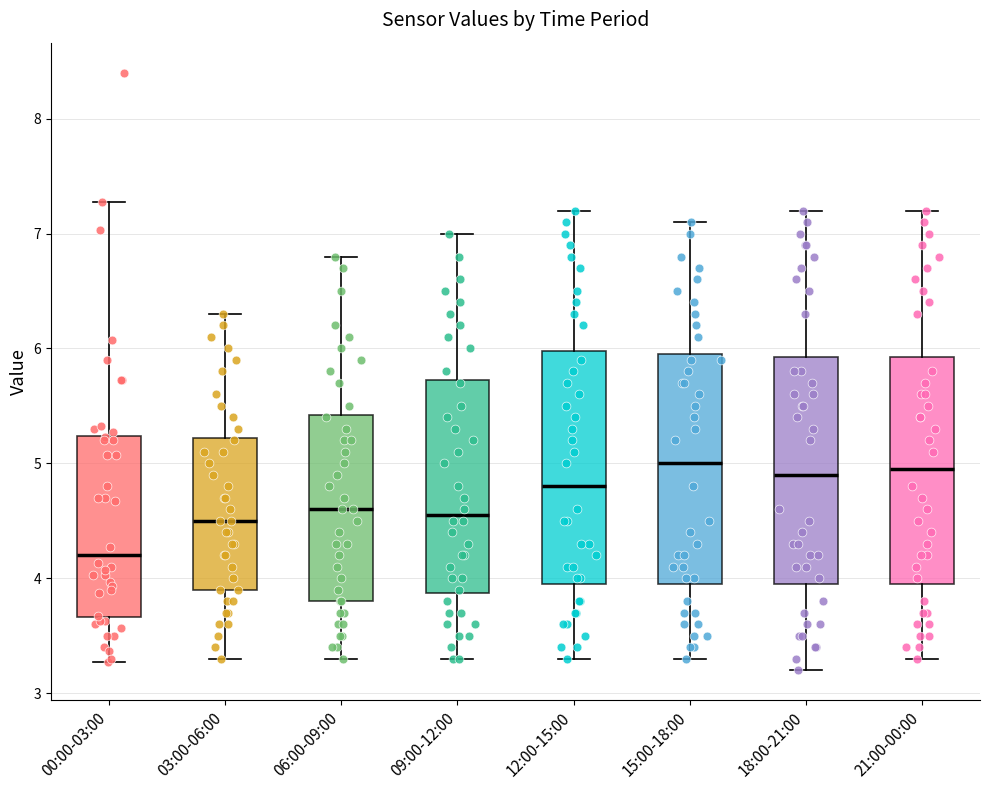

Reading left to right, transcribe this box plot: for each box, give where its median line is, the range the box spans, and where its two whiskers end, as read against the y-axis. The values are not printed on the chart, so give them approximately, as read against the axis.

00:00-03:00: median 4.2, box 3.7 to 5.2, whiskers 3.3 to 7.3
03:00-06:00: median 4.5, box 3.9 to 5.2, whiskers 3.3 to 6.3
06:00-09:00: median 4.6, box 3.8 to 5.4, whiskers 3.3 to 6.8
09:00-12:00: median 4.6, box 3.9 to 5.7, whiskers 3.3 to 7.0
12:00-15:00: median 4.8, box 4.0 to 6.0, whiskers 3.3 to 7.2
15:00-18:00: median 5.0, box 4.0 to 6.0, whiskers 3.3 to 7.1
18:00-21:00: median 4.9, box 4.0 to 5.9, whiskers 3.2 to 7.2
21:00-00:00: median 5.0, box 4.0 to 5.9, whiskers 3.3 to 7.2